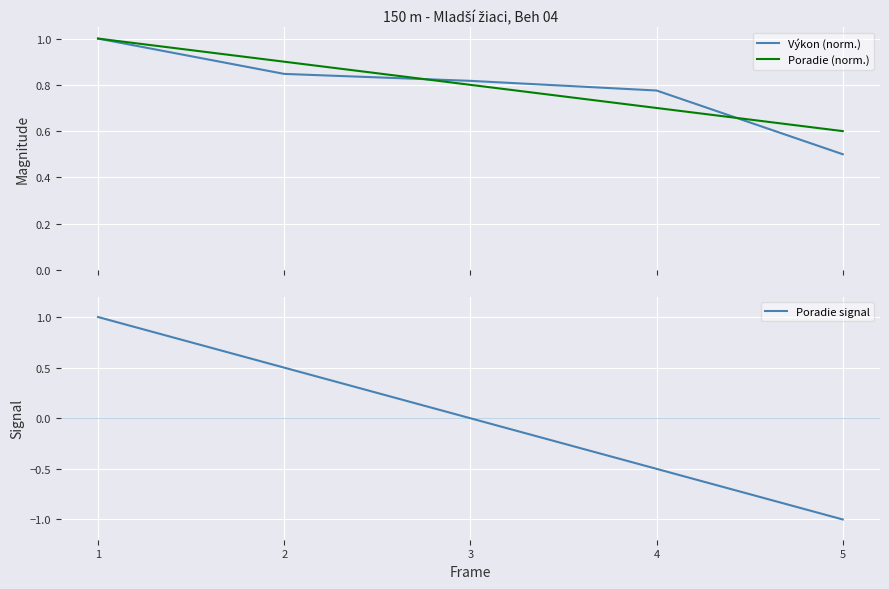

True or false: Výkon (norm.) has more than 2 interior local peaks.

False